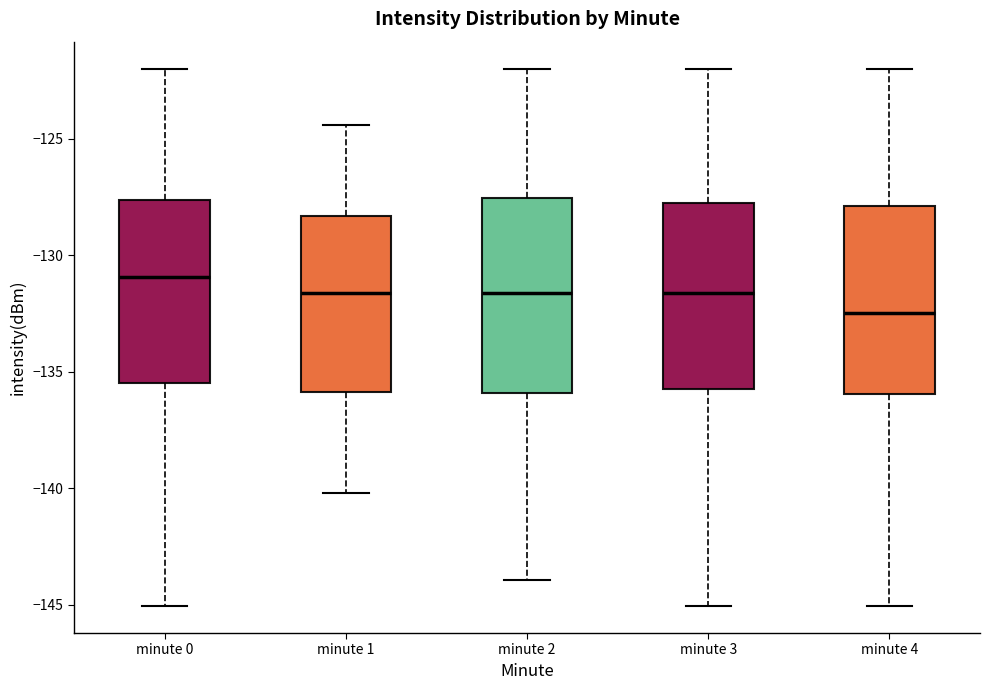

Reading left to right, transcribe this box plot: for each box, give where its median line is, the range the box spans, and where its two whiskers end, as read against the y-axis. The values are not printed on the chart, so give them approximately, as read against the axis.

minute 0: median -131.0, box -135.5 to -127.5, whiskers -145.0 to -122.0
minute 1: median -131.5, box -136.0 to -128.5, whiskers -140.0 to -124.5
minute 2: median -131.5, box -136.0 to -127.5, whiskers -144.0 to -122.0
minute 3: median -131.5, box -136.0 to -128.0, whiskers -145.0 to -122.0
minute 4: median -132.5, box -136.0 to -128.0, whiskers -145.0 to -122.0